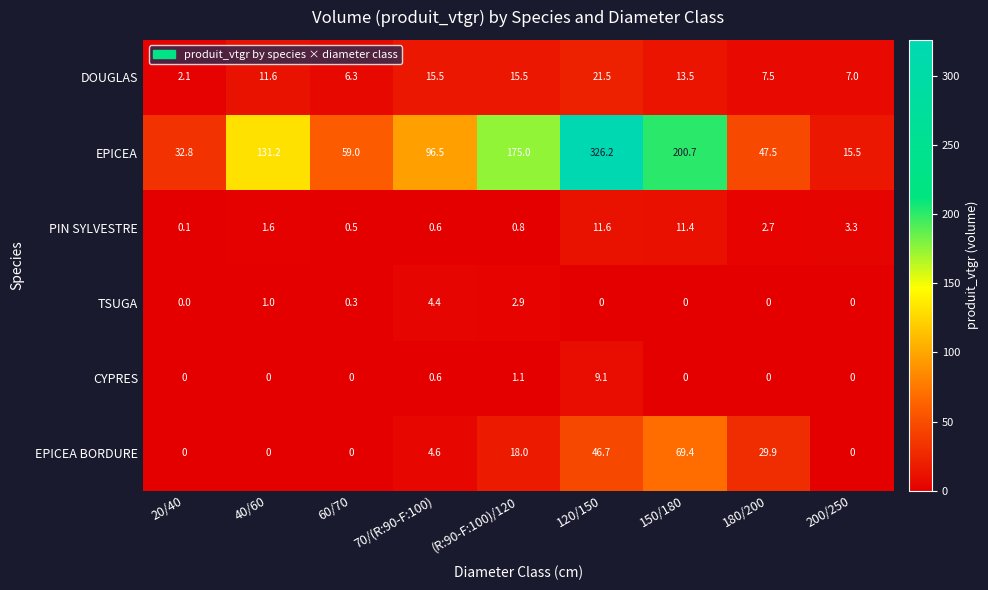

What is the difference between the maximum and minimum values in the CYPRES series?

9.1